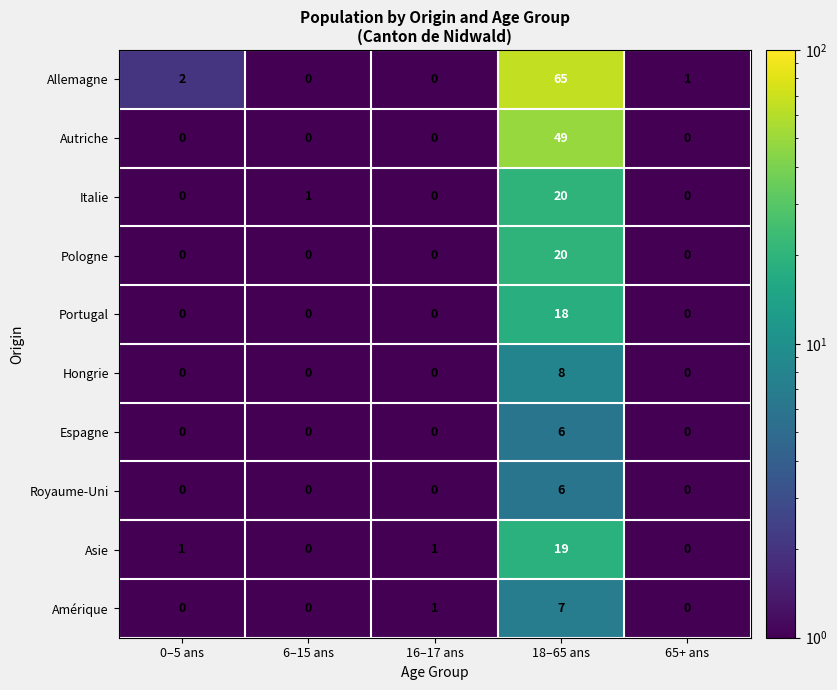

Count the Hongrie values in the range 0 to 1.

4